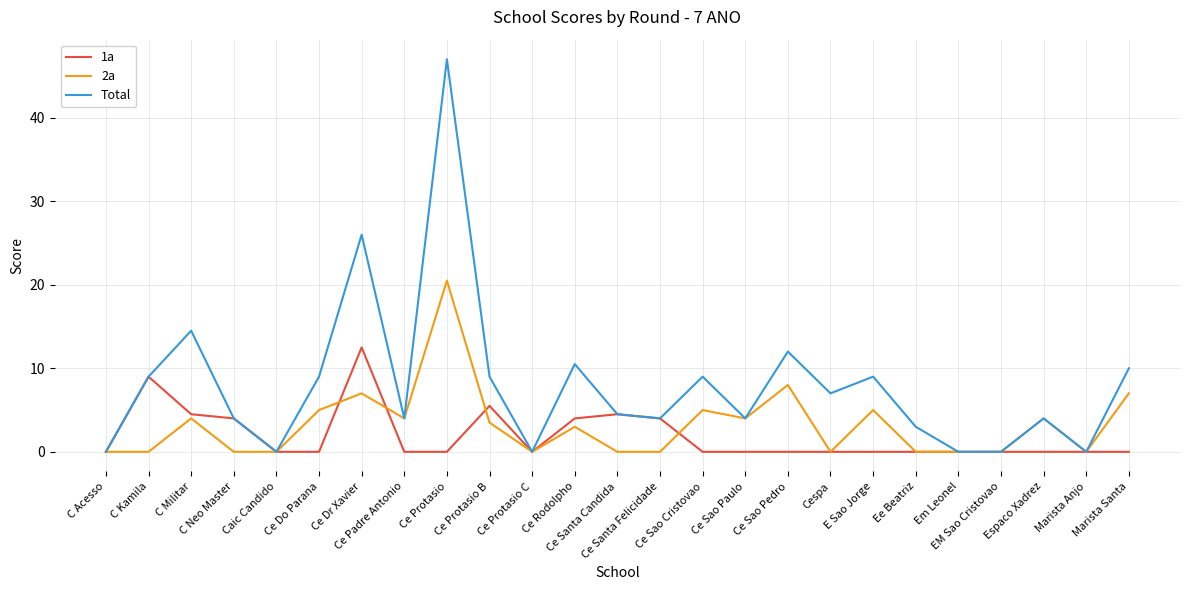

The 1a series shows 0.0 at Ee Beatriz. True or false?

True